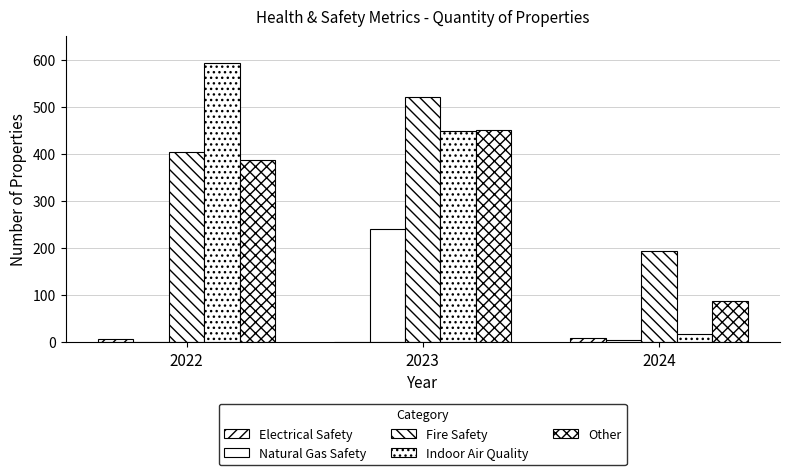

Does the chart contain stacked bars?

No